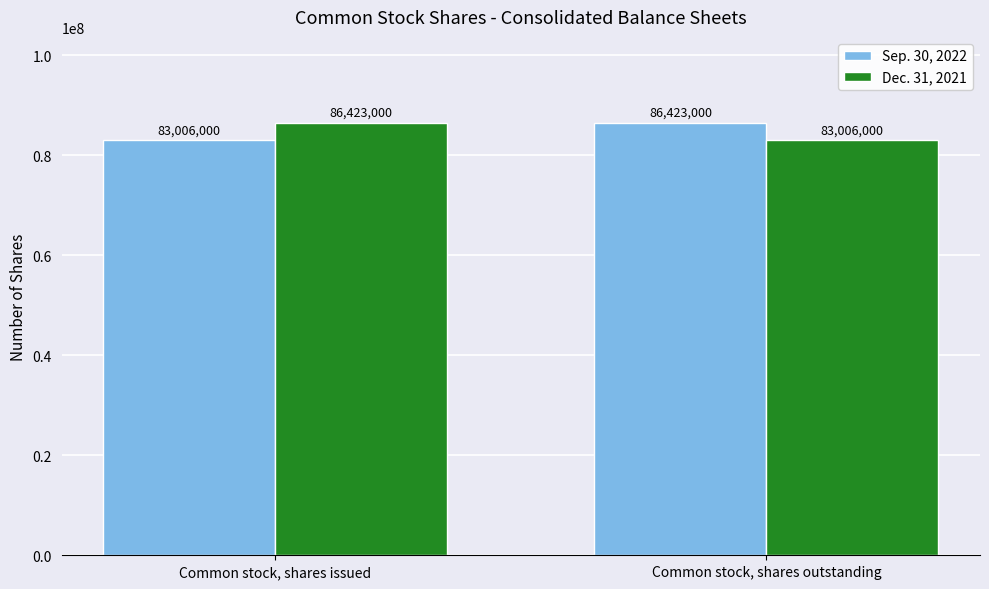

What is the total value across all series at Common stock, shares issued?

169429000